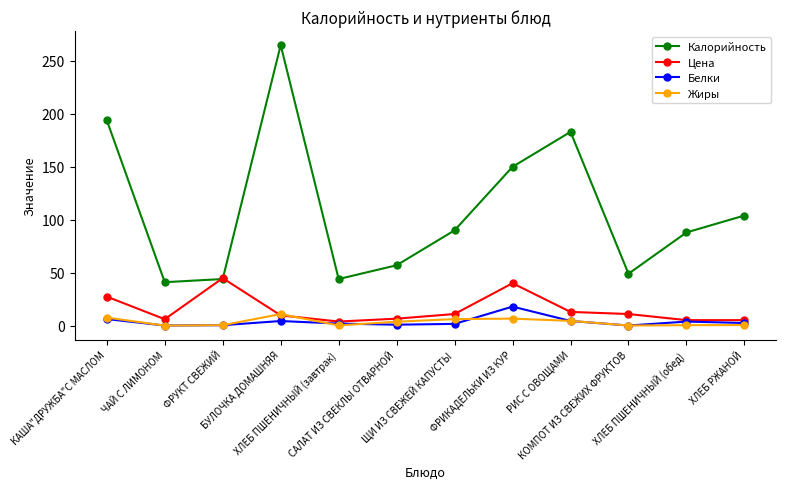

True or false: Калорийность and Белки cross at least once.

False